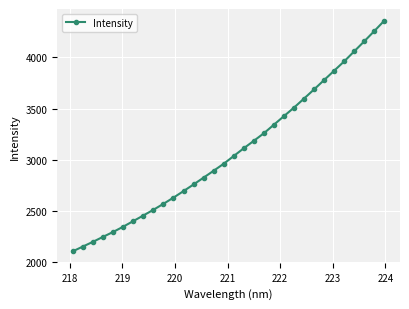

What is the sum of all values?

98657.1